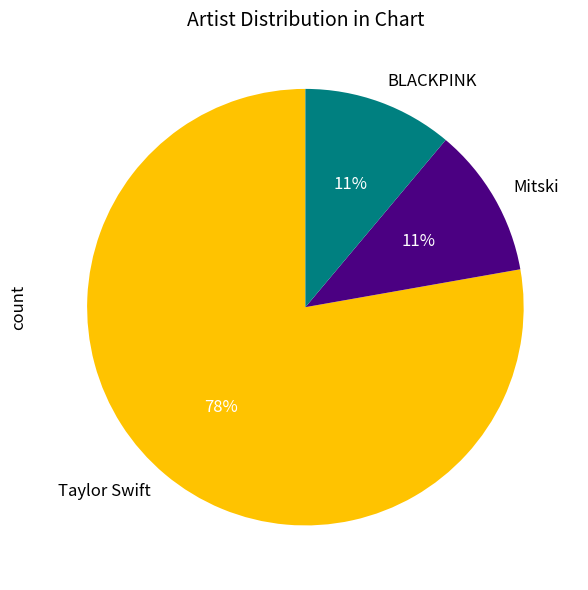

To the nearest percent, what portion does Mitski represent?

11%